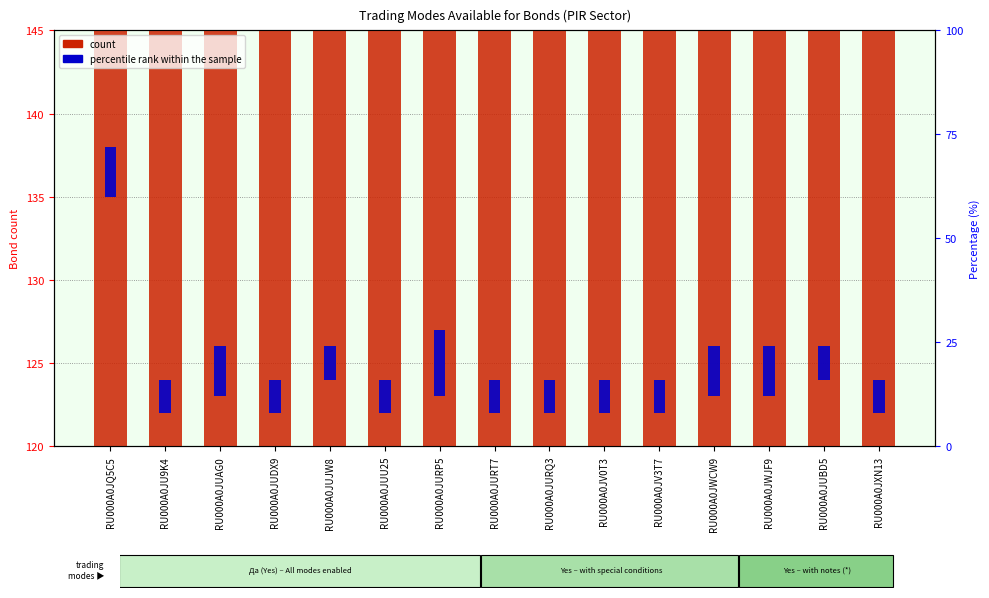

How many bars are there in total?

15